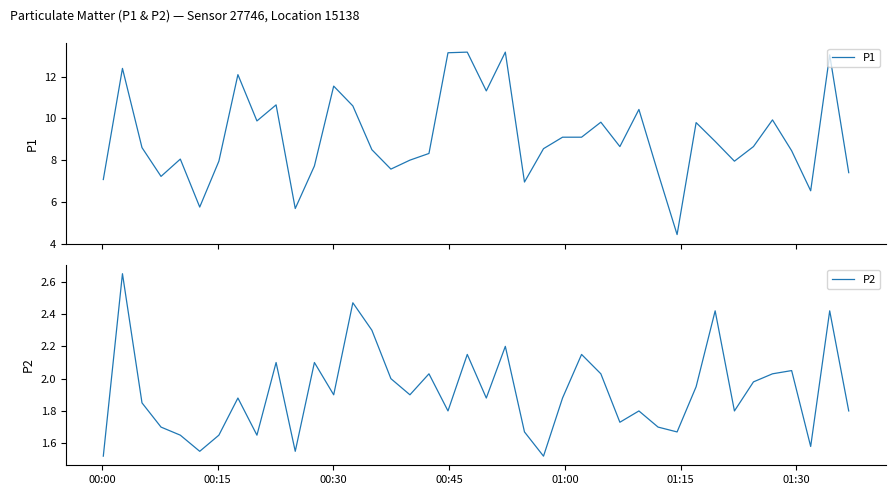

What is the maximum value for P1?

13.2